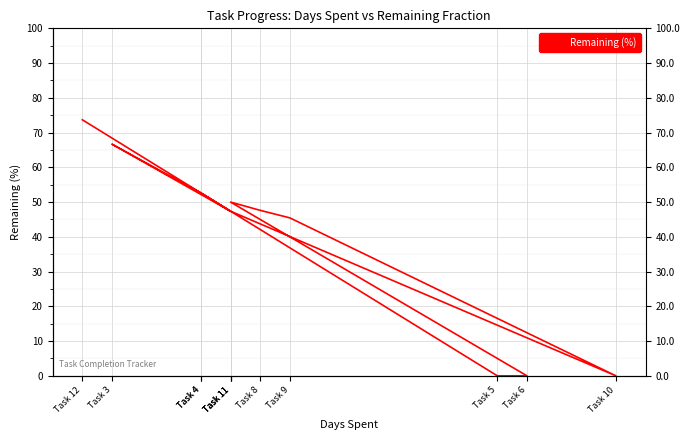

Which has a higher value, Task 4 or Task 8?

Task 4